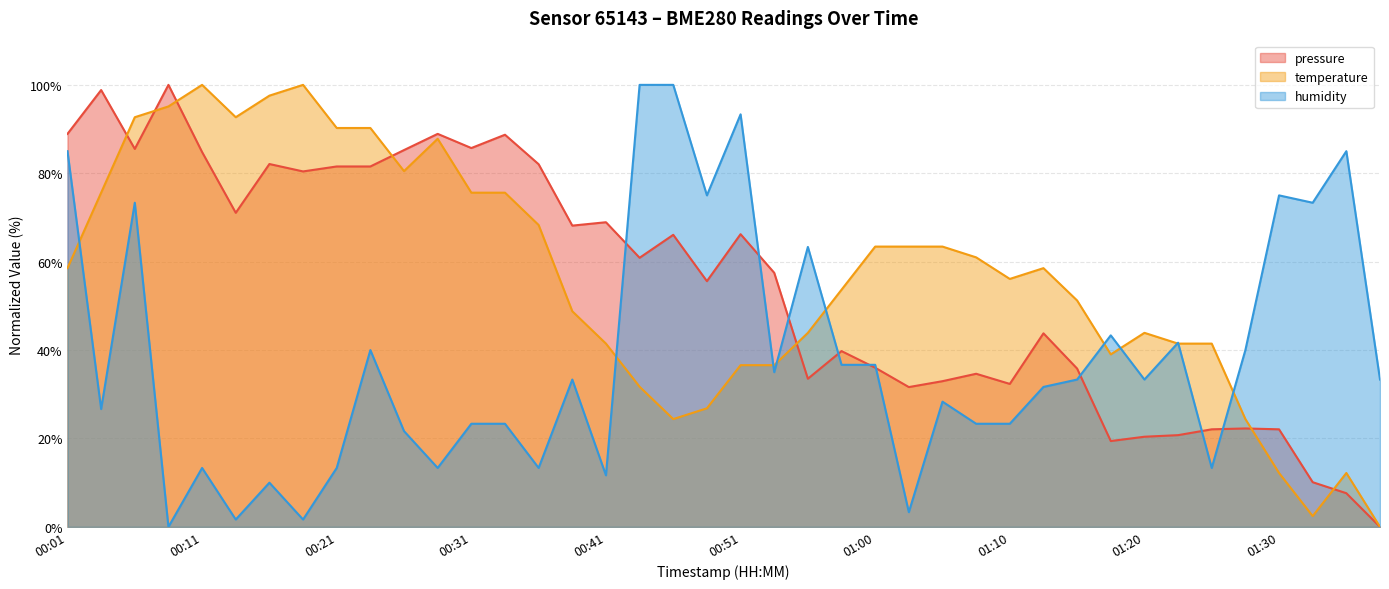

Which label corresponds to the smallest value in the chart?

01:37